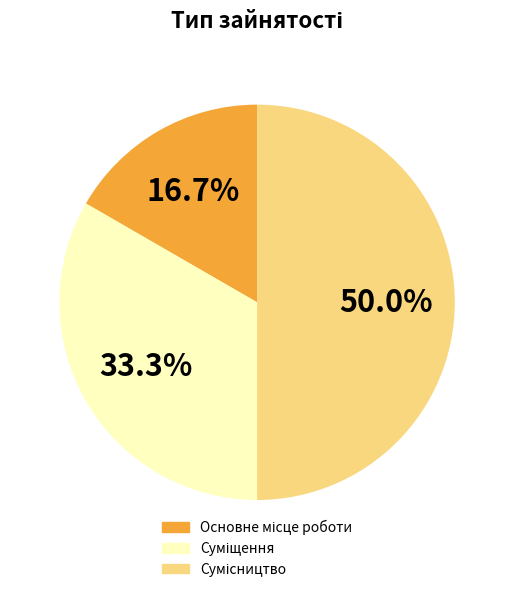

Does Суміщення account for over 50% of the chart?

No